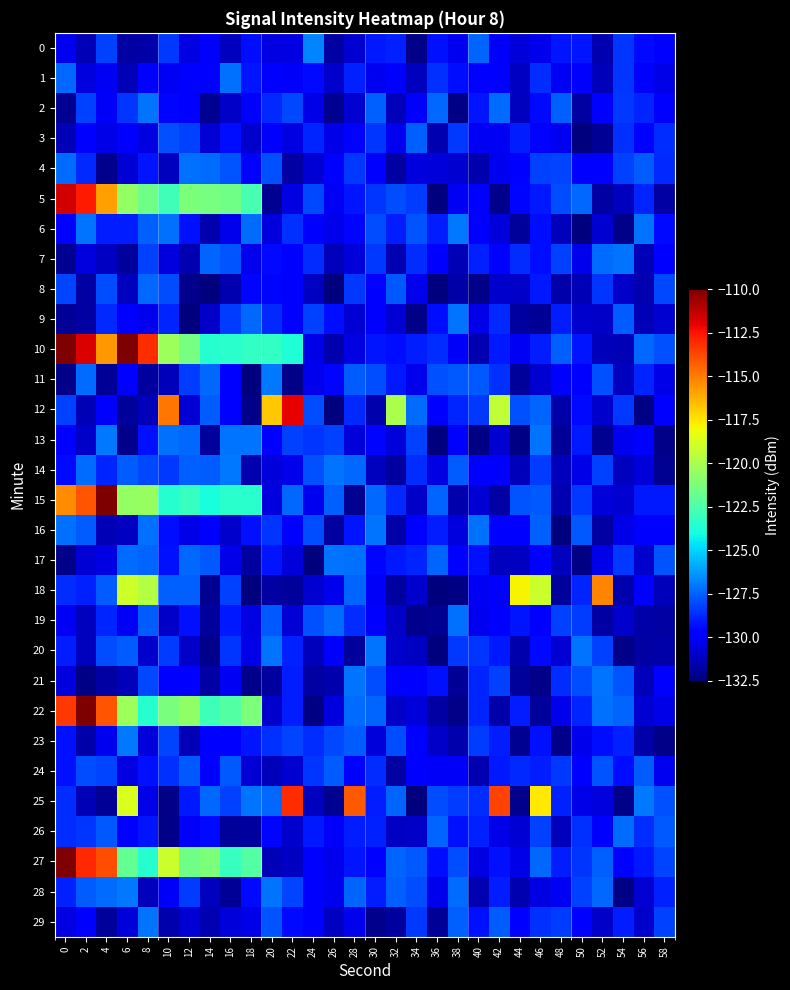

Which series has the widest spread of values?

22